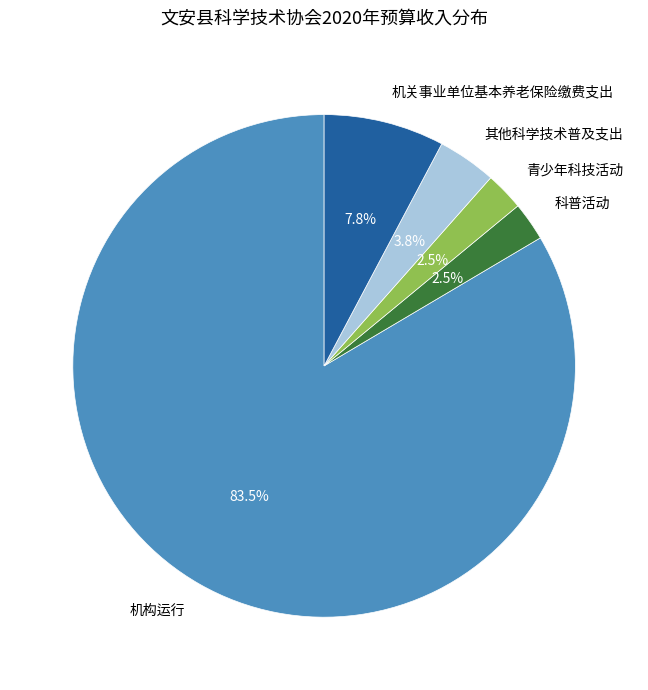

Which slice is the largest?

机构运行